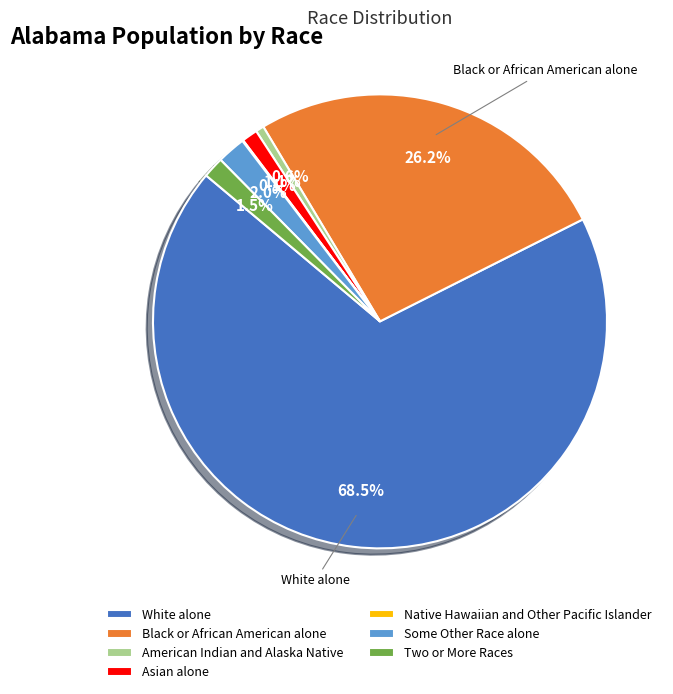

Which has a higher value, American Indian and Alaska Native or Asian alone?

Asian alone